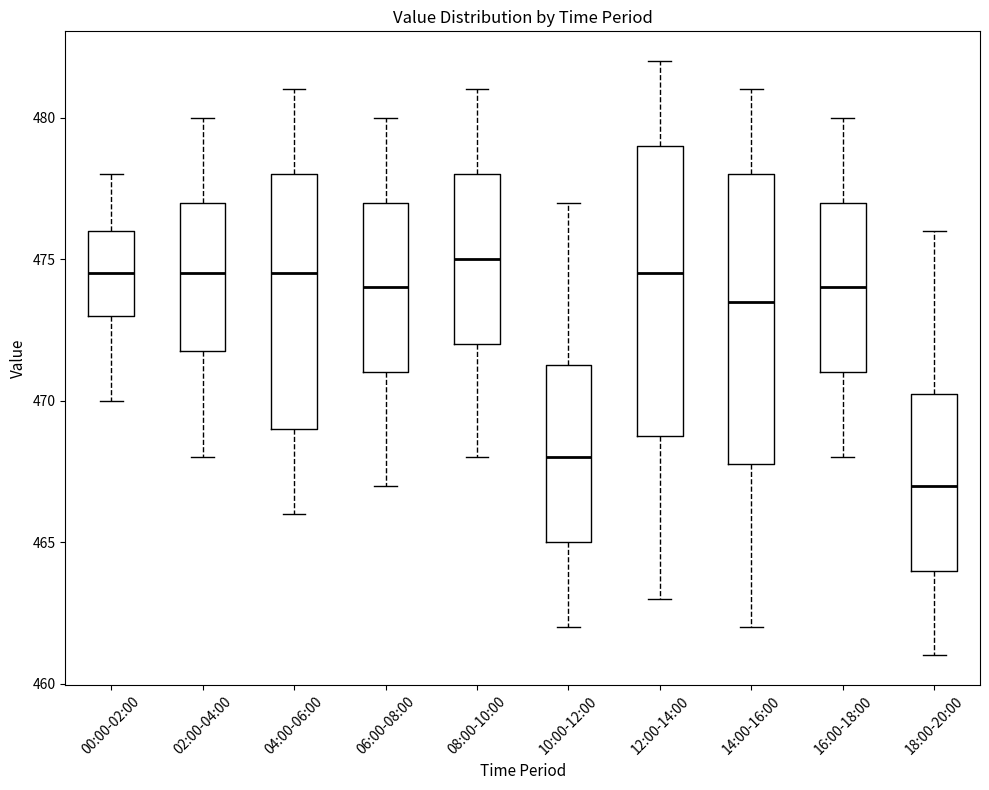

Reading left to right, read every box against the y-axis: the position of its median line, the range the box covers, and the ends of its whiskers. The values are not printed on the chart, so give them approximately, as read against the axis.

00:00-02:00: median 474.5, box 473.0 to 476.0, whiskers 470.0 to 478.0
02:00-04:00: median 474.5, box 472.0 to 477.0, whiskers 468.0 to 480.0
04:00-06:00: median 474.5, box 469.0 to 478.0, whiskers 466.0 to 481.0
06:00-08:00: median 474.0, box 471.0 to 477.0, whiskers 467.0 to 480.0
08:00-10:00: median 475.0, box 472.0 to 478.0, whiskers 468.0 to 481.0
10:00-12:00: median 468.0, box 465.0 to 471.5, whiskers 462.0 to 477.0
12:00-14:00: median 474.5, box 469.0 to 479.0, whiskers 463.0 to 482.0
14:00-16:00: median 473.5, box 468.0 to 478.0, whiskers 462.0 to 481.0
16:00-18:00: median 474.0, box 471.0 to 477.0, whiskers 468.0 to 480.0
18:00-20:00: median 467.0, box 464.0 to 470.5, whiskers 461.0 to 476.0